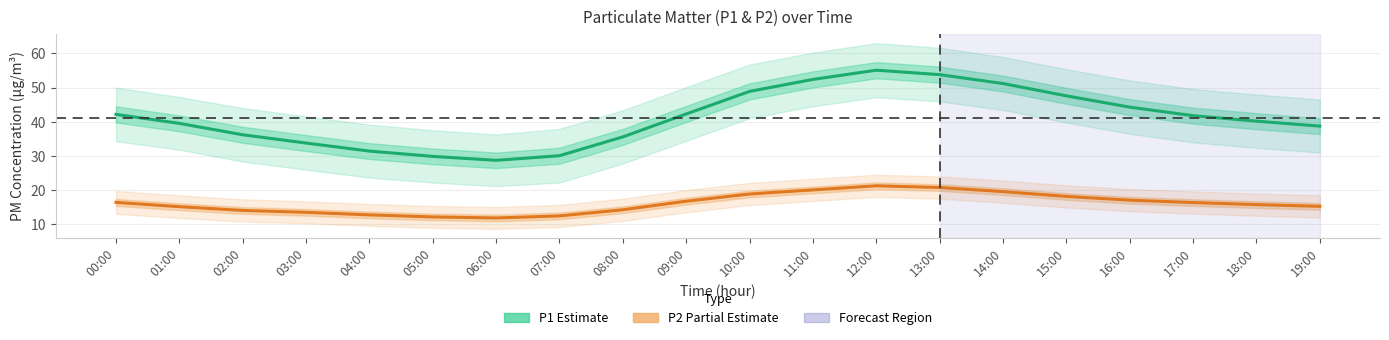

How many interior local peaks does the P1 (Estimate) series have?

1